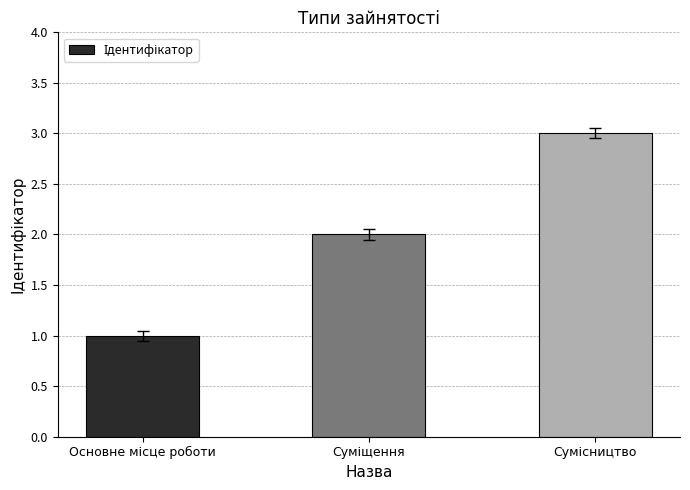

What is the difference between the maximum and minimum values?

2